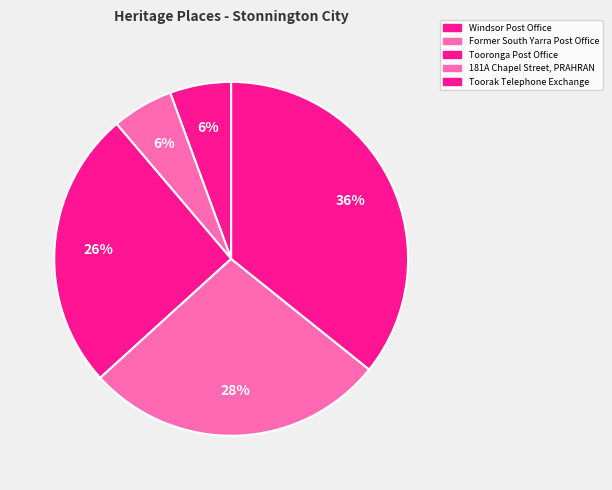

What is the largest slice in the pie chart?

Toorak Telephone Exchange